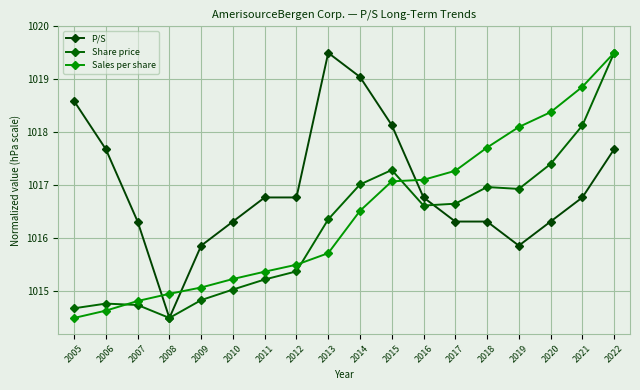

How many lines are shown in the chart?

3